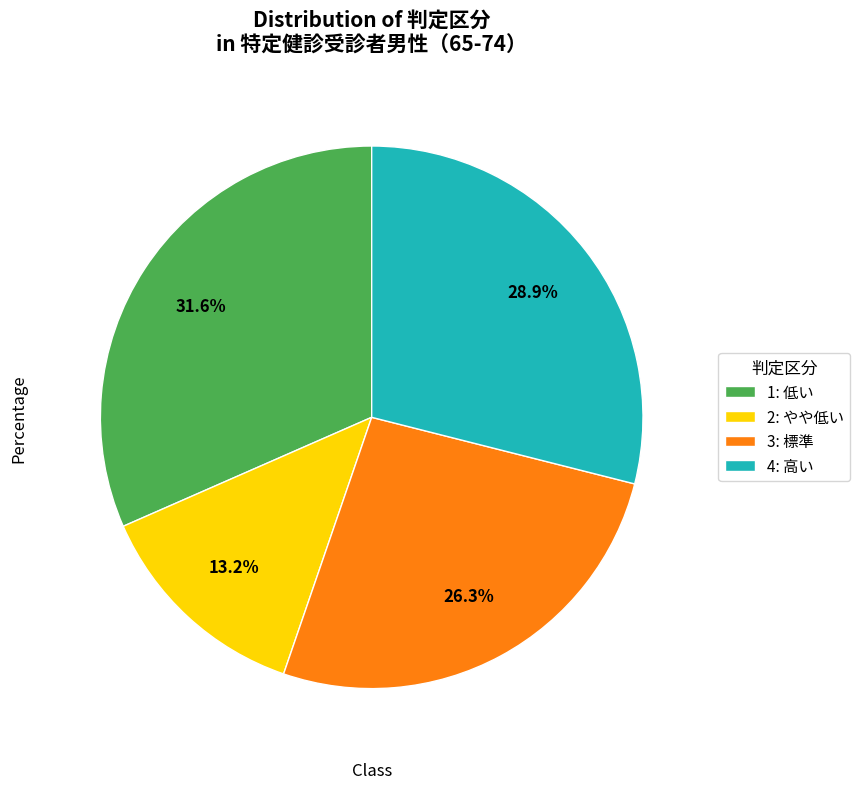

To the nearest percent, what is the difference between the largest and smallest slice percentages?

18%